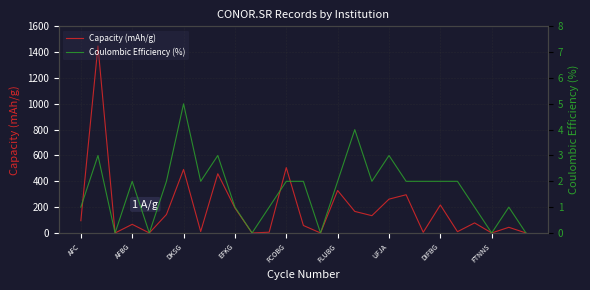

Reading right to left, what are all the values shown in this chart?

Capacity (mAh/g): 0	44	0	78	10	217	5	296	262	134	167	329	0	58	506	6	0	194	459	11	492	143	0	67	0	1448	95
Coulombic Efficiency (%): 0	1	0	1	2	2	2	2	3	2	4	2	0	2	2	1	0	1	3	2	5	2	0	2	0	3	1